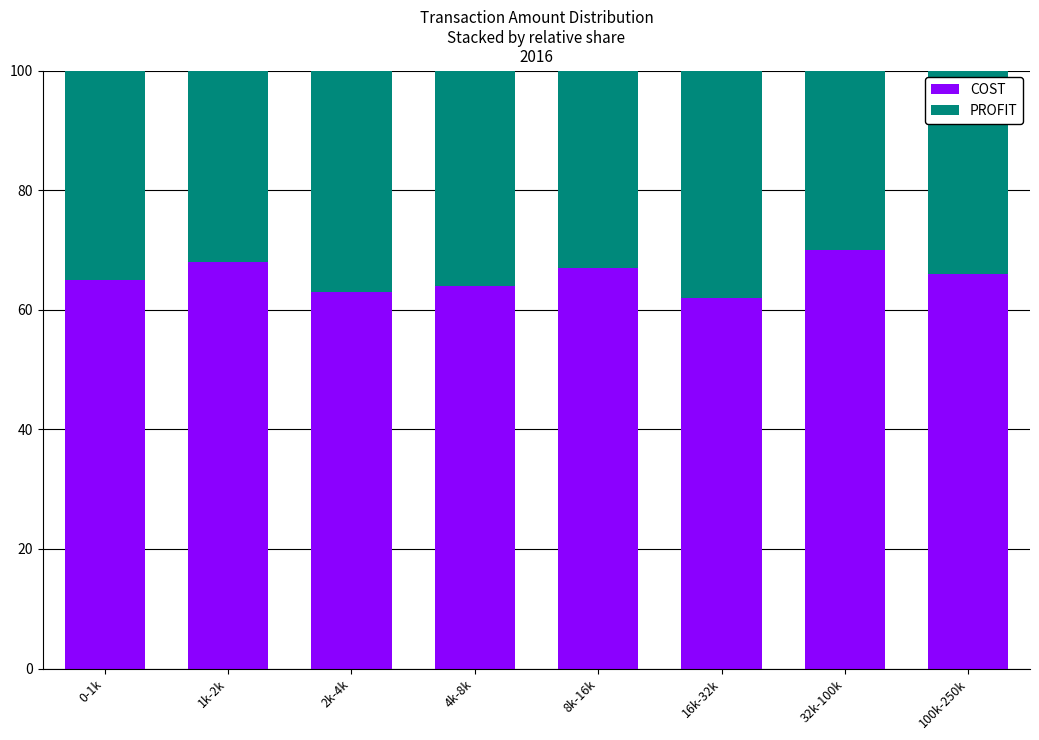

Reading right to left, what are the values for COST?

100k-250k=66	32k-100k=70	16k-32k=62	8k-16k=67	4k-8k=64	2k-4k=63	1k-2k=68	0-1k=65